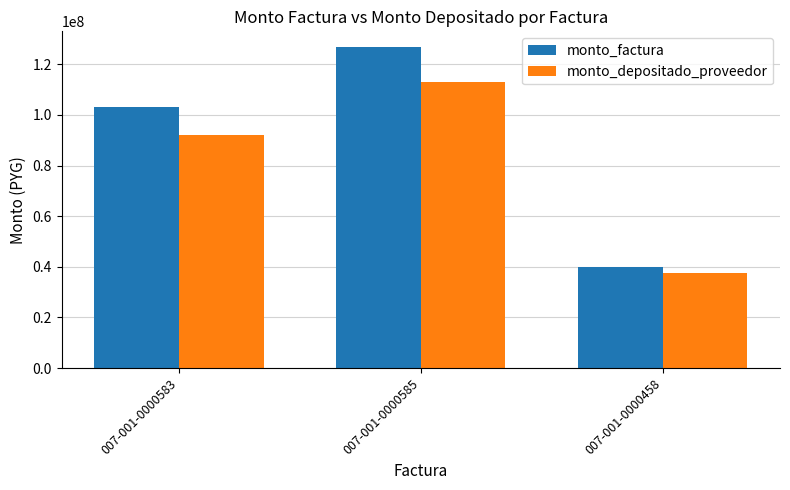

Reading left to right, list all the values displayed in this chart.

monto_factura: 103176378	126660963	40000000
monto_depositado_proveedor: 91882733	112796705	37641818